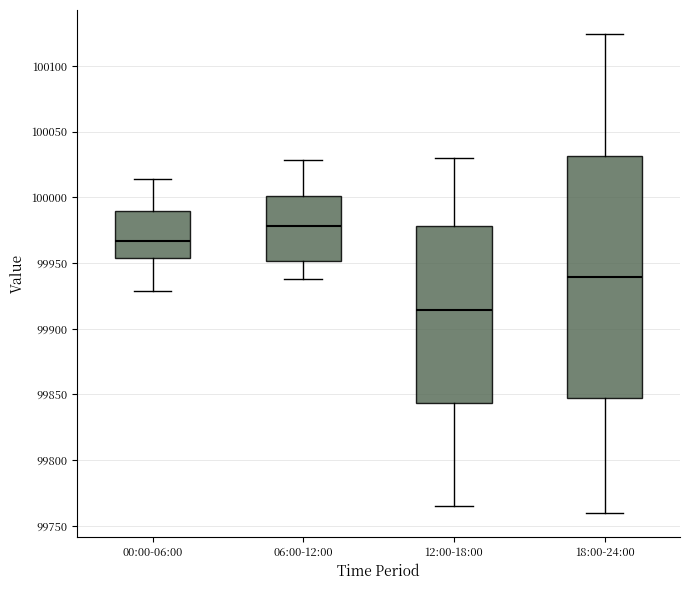

Which box has the lowest median line?

12:00-18:00